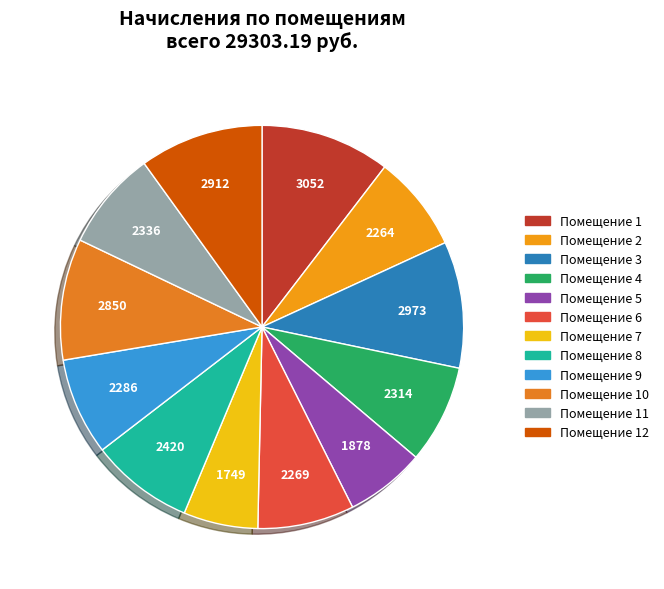

How many segments does this pie chart have?

12